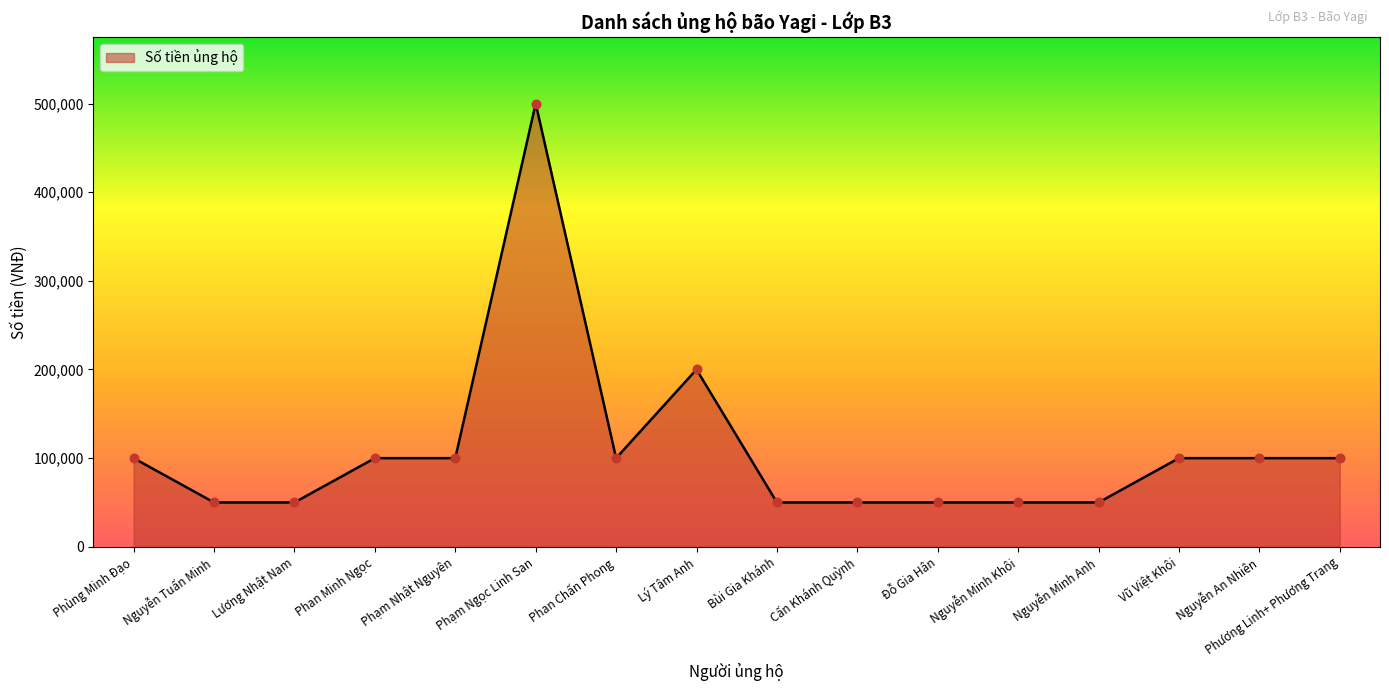

What is the ratio of the value at Phùng Minh Đạo to the value at Bùi Gia Khánh?

2.0